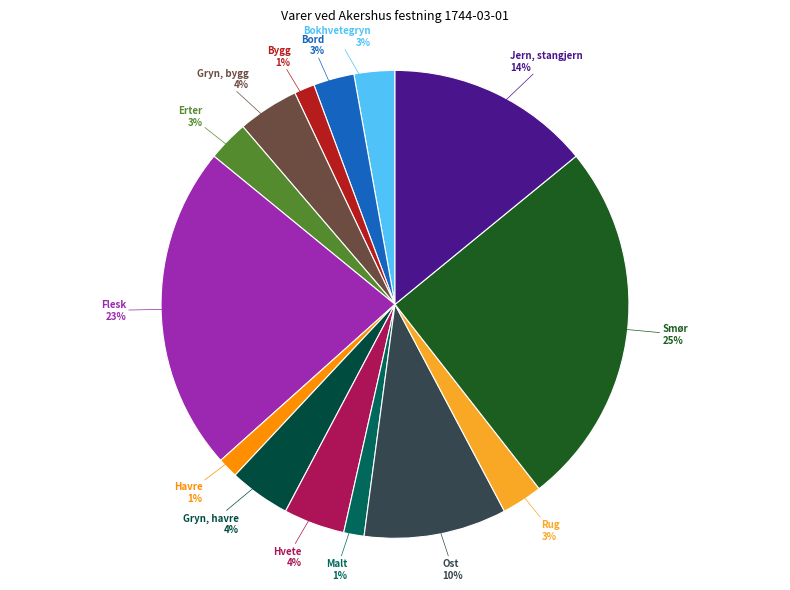

How many segments does this pie chart have?

14